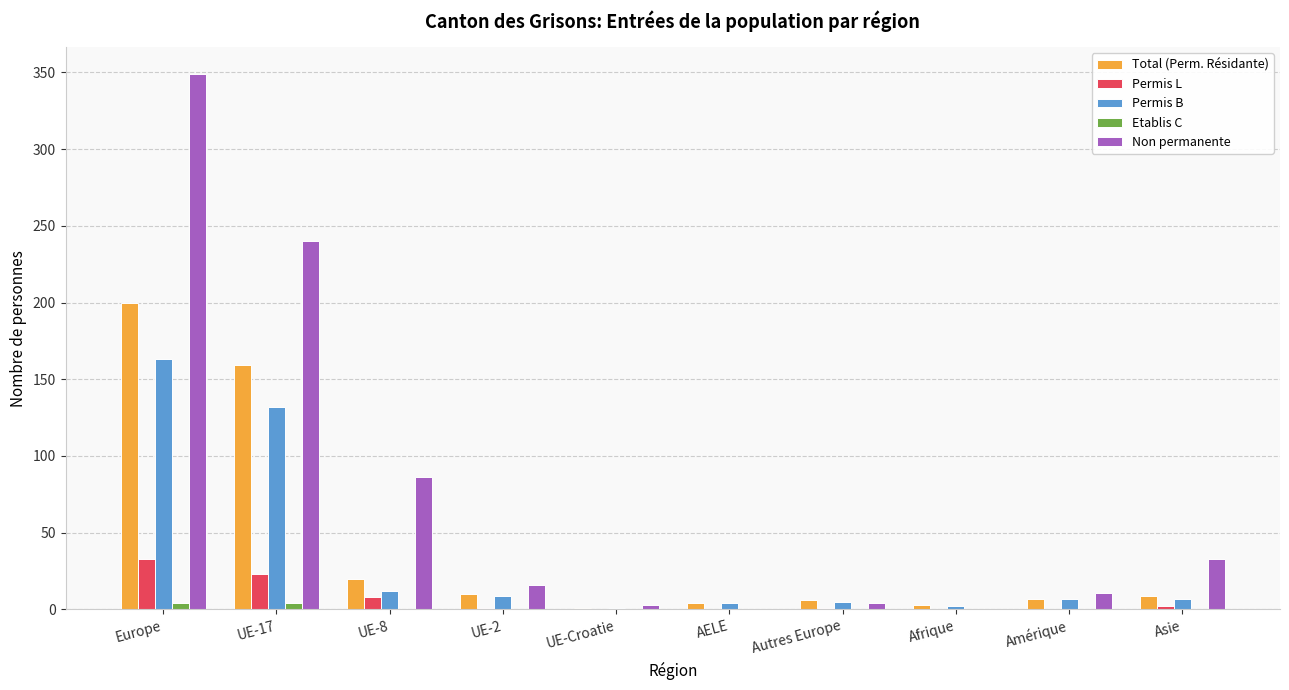

What is the total value across all series at Autres Europe?

16